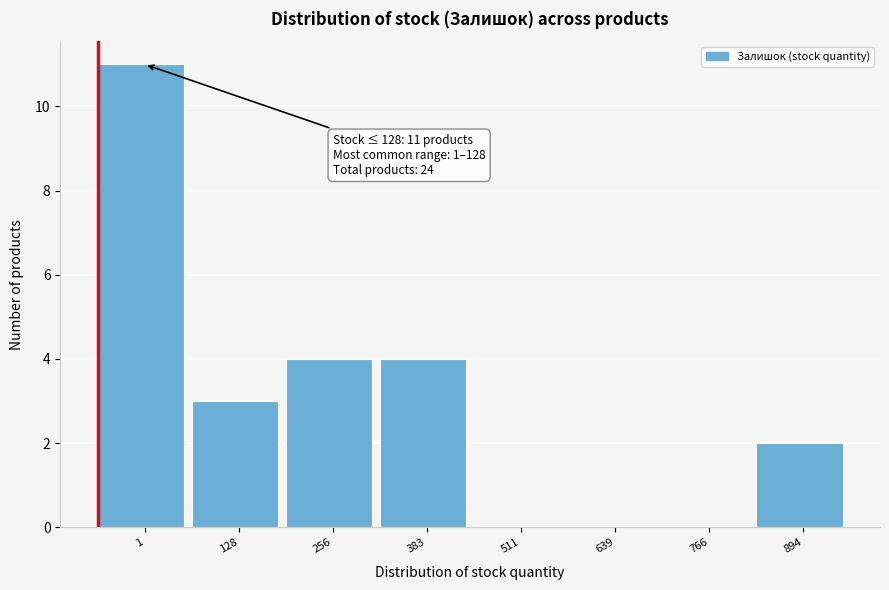

Reading right to left, transcribe all the data shown in this chart.

894=2	766=0	639=0	511=0	383=4	256=4	128=3	1=11